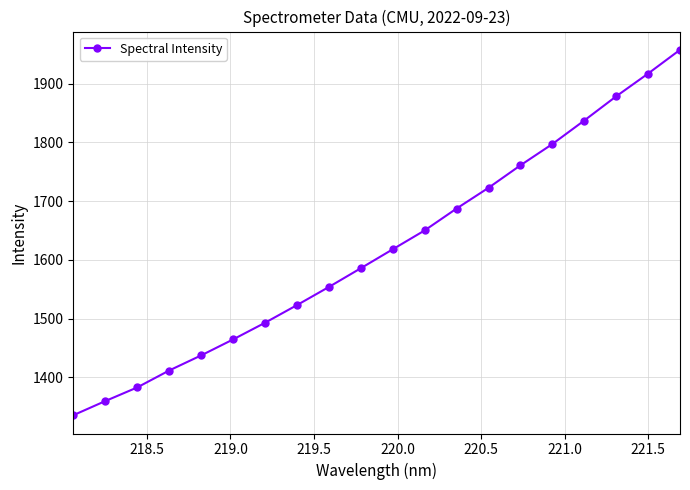

What is the greatest value displayed?

1957.8